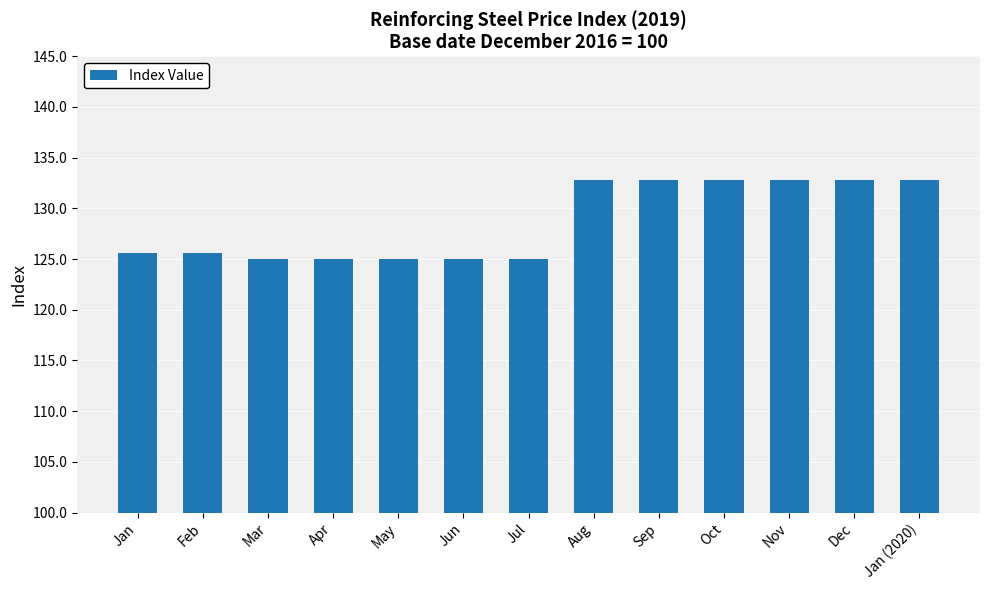

Reading left to right, extract all data points from this chart.

125.6	125.6	125.0	125.0	125.0	125.0	125.0	132.8	132.8	132.8	132.8	132.8	132.8